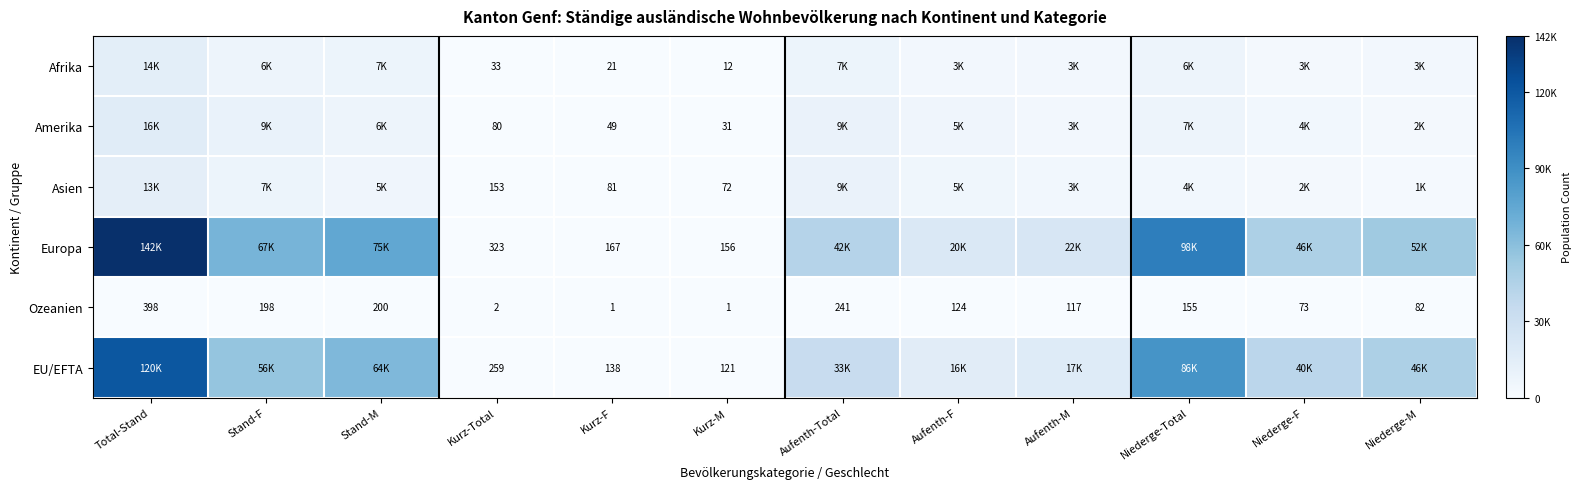

True or false: Ozeanien has a value of 35 at Niederge-F.

False